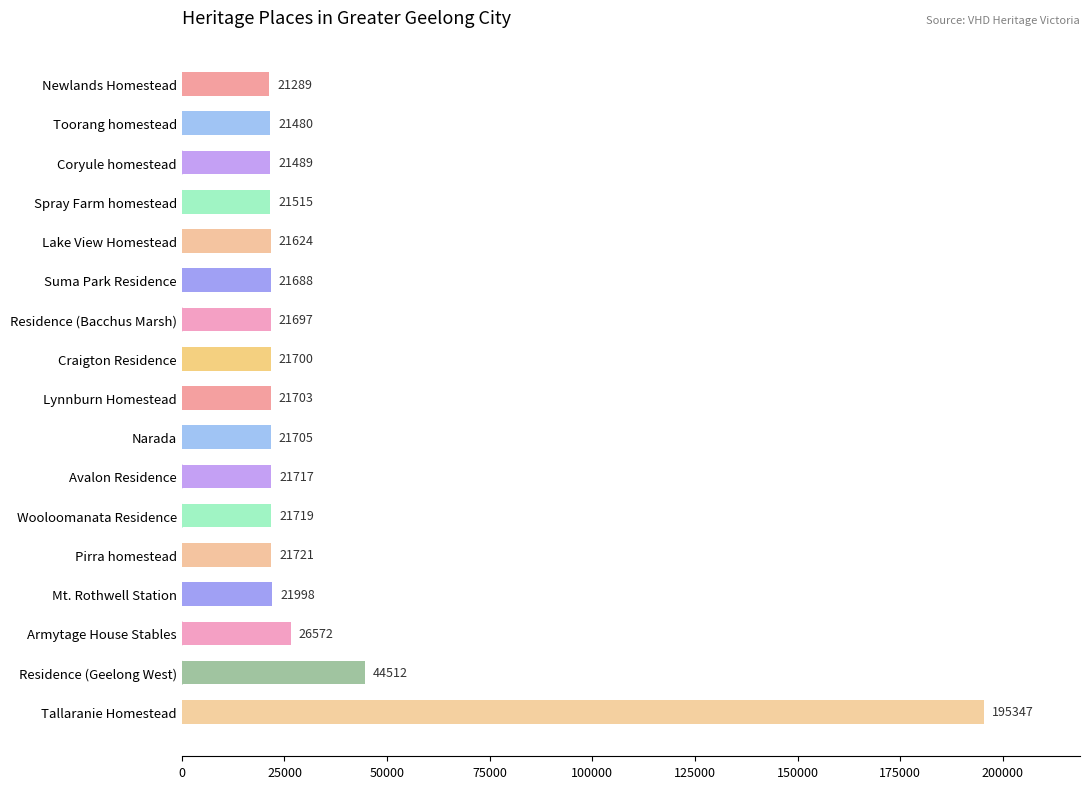

Which label corresponds to the largest value in the chart?

Tallaranie Homestead